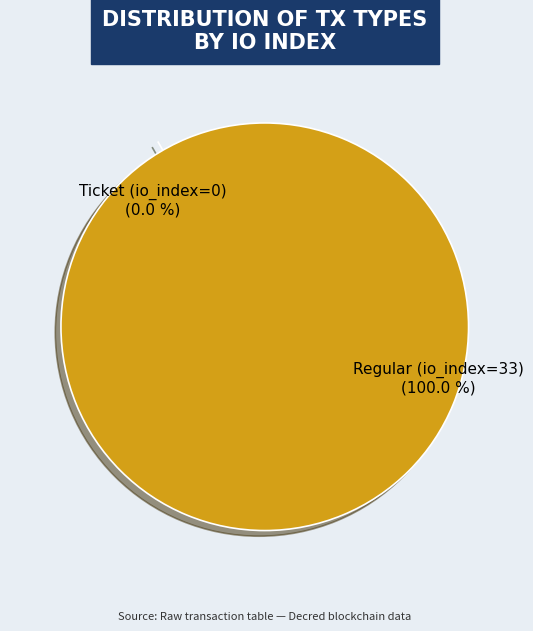

Which has a higher value, Regular (io_index=33) or Ticket (io_index=0)?

Regular (io_index=33)